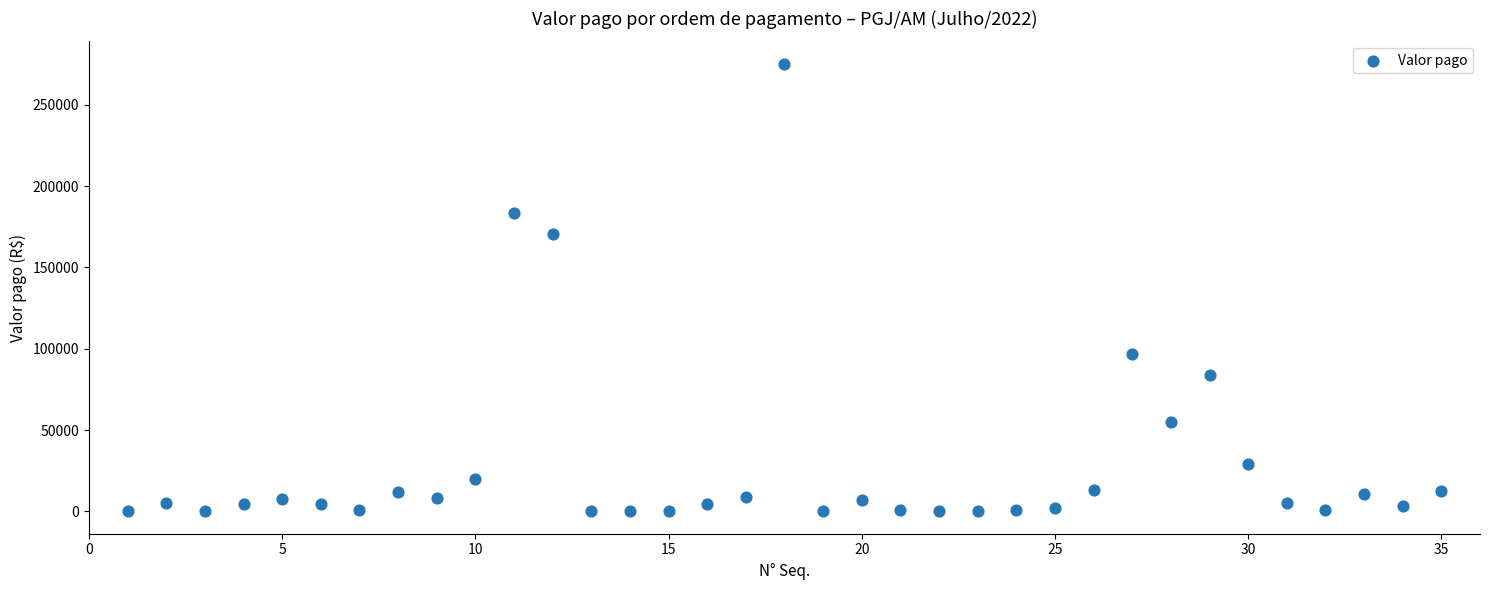

What is the range of Y values (max minus min)?

275234.2